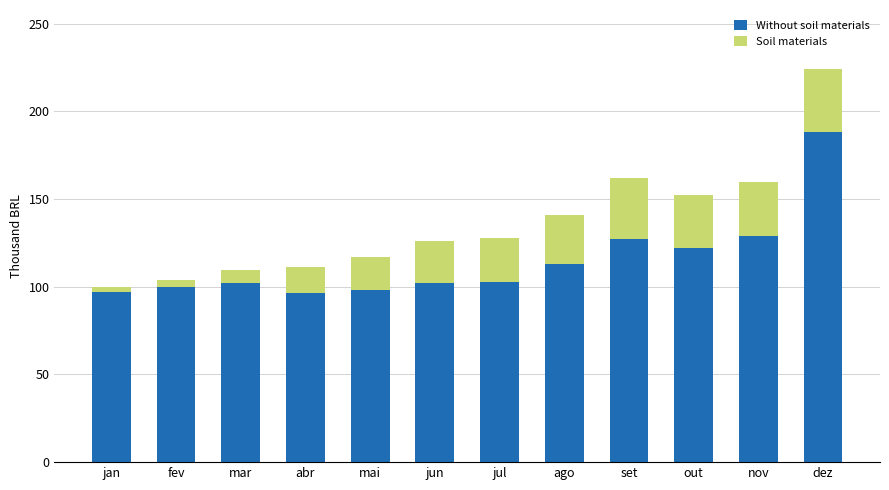

The Soil materials series shows 52923 at set. True or false?

False